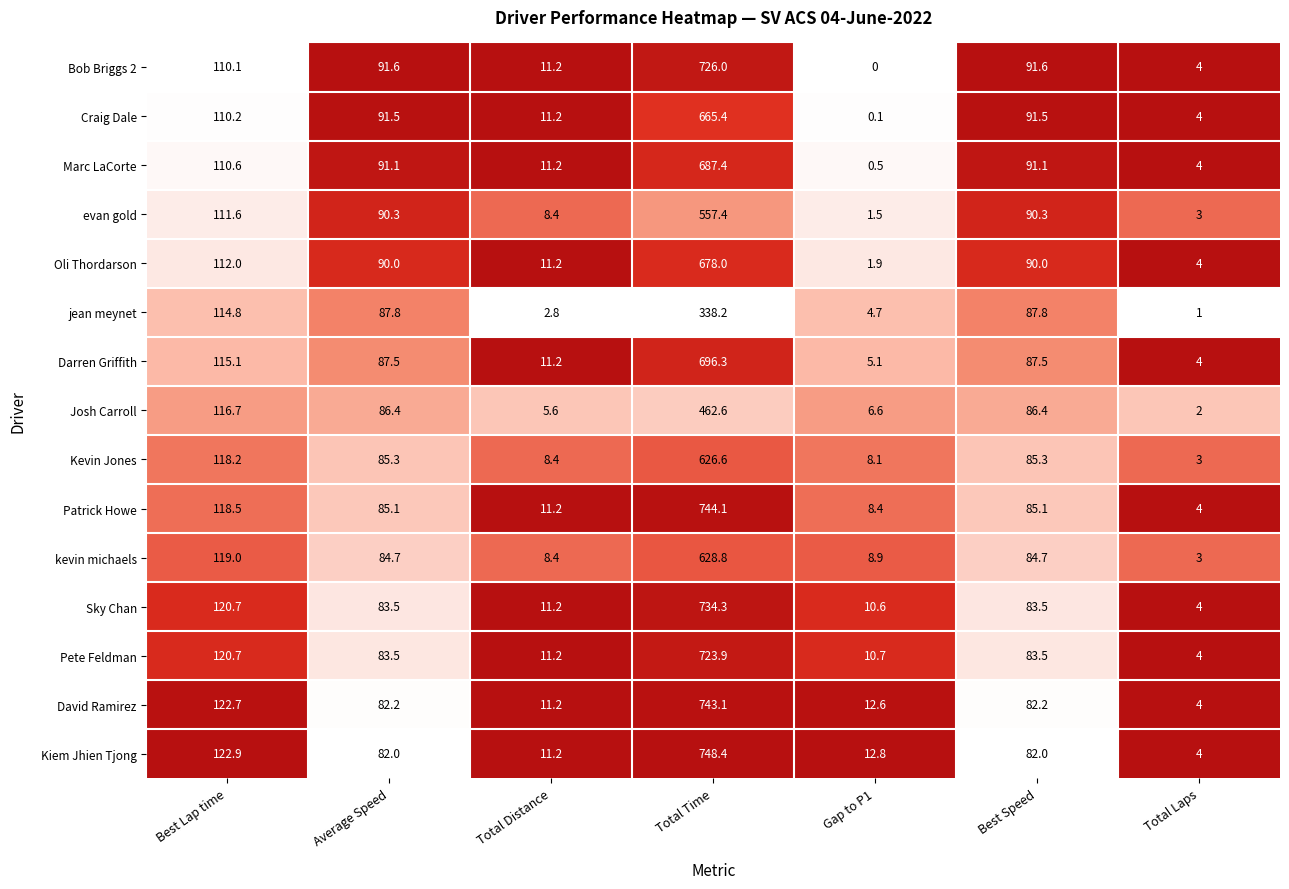

What is the difference between the jean meynet values at Total Time and Best Speed?

250.4